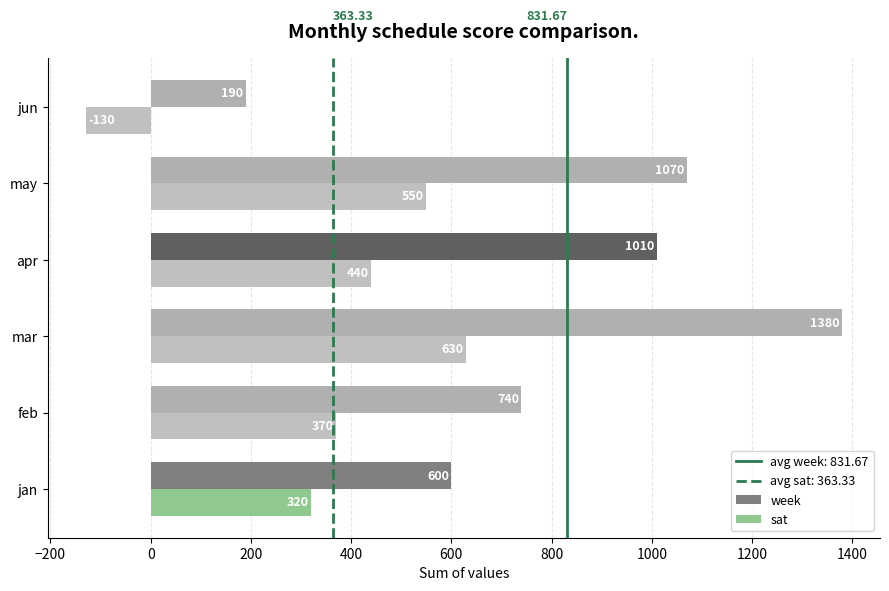

At may, list the series in order from smallest to largest.

sat, week